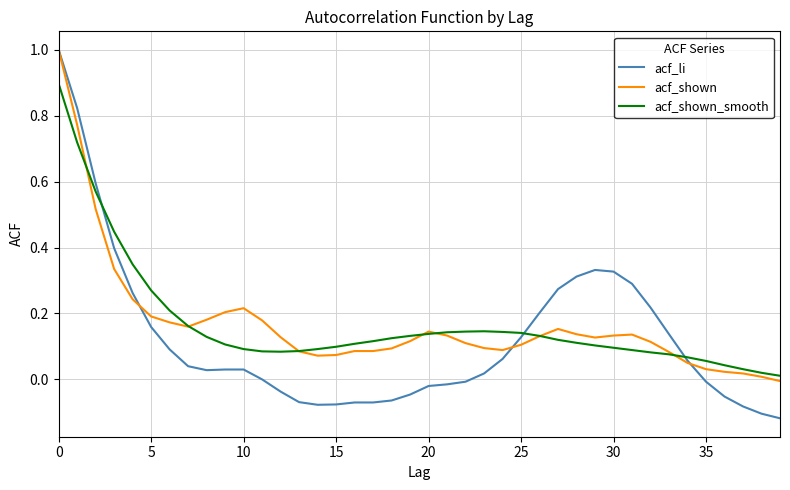

What is the maximum value shown in the chart?

1.0